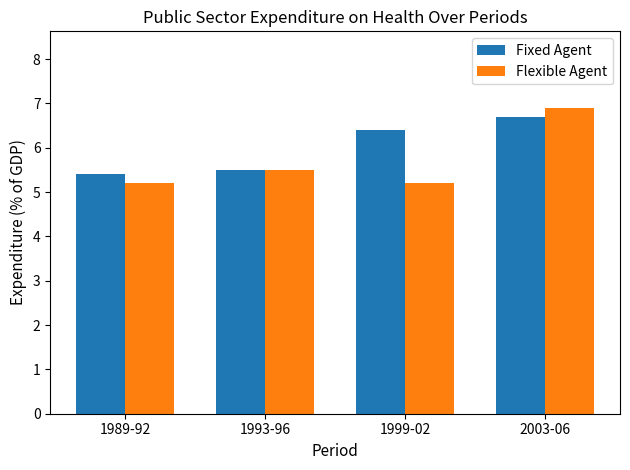

Are the bars grouped side by side (vs. stacked)?

Yes